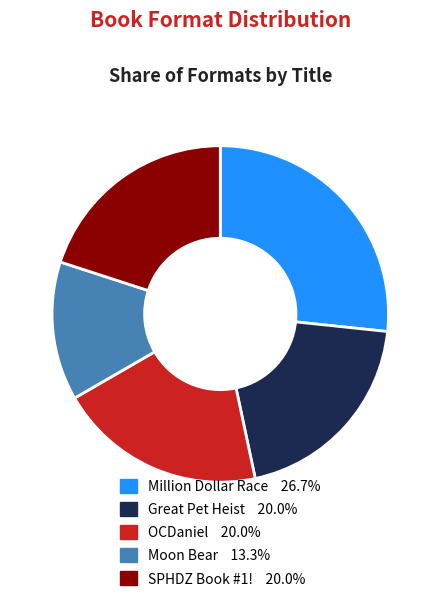

Which category has the smallest portion of the pie?

Moon Bear